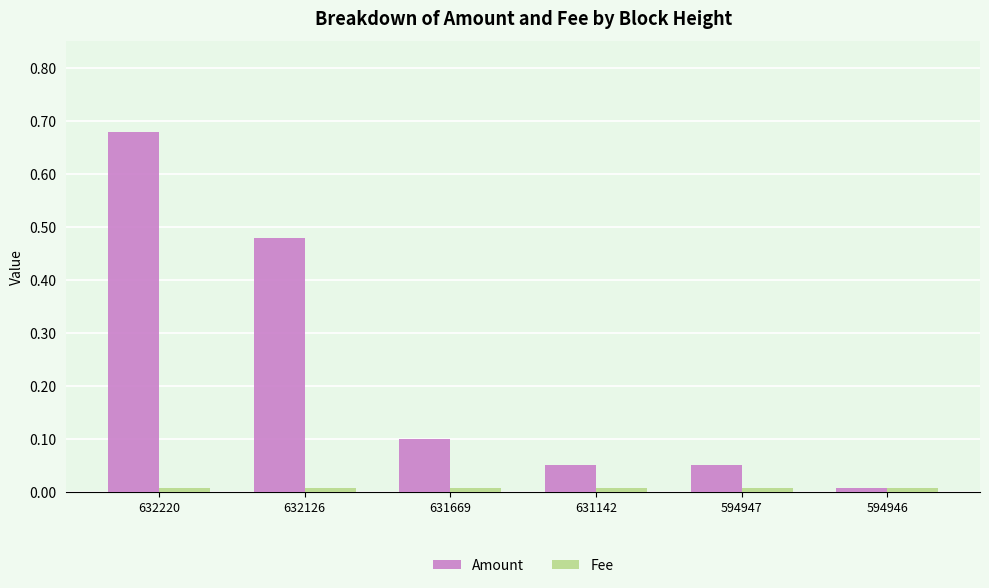

Which series has the largest total across all categories?

Amount